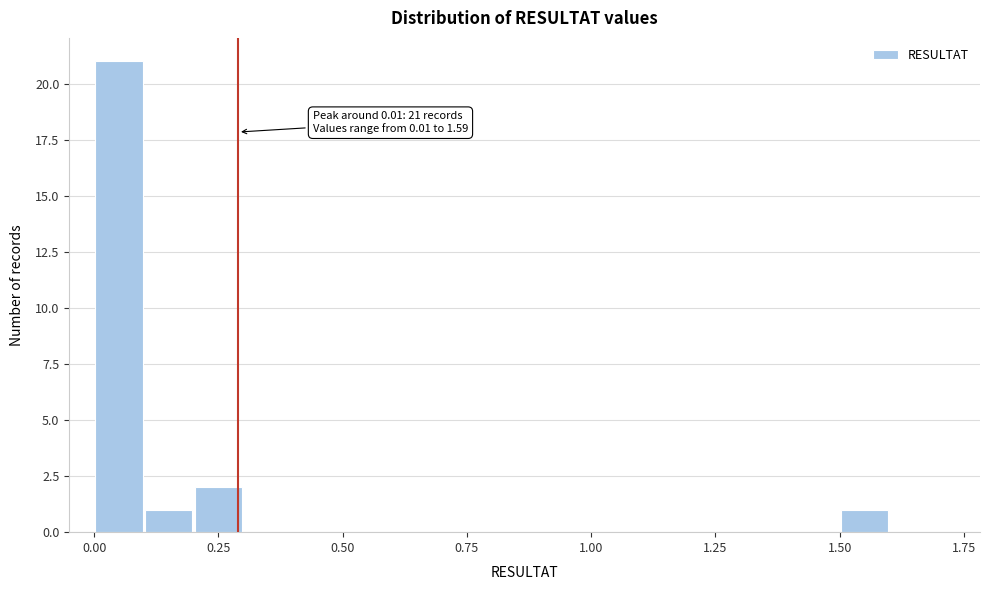

Read against the x-axis, roughly where is the centre of the tallest bar?

0.05